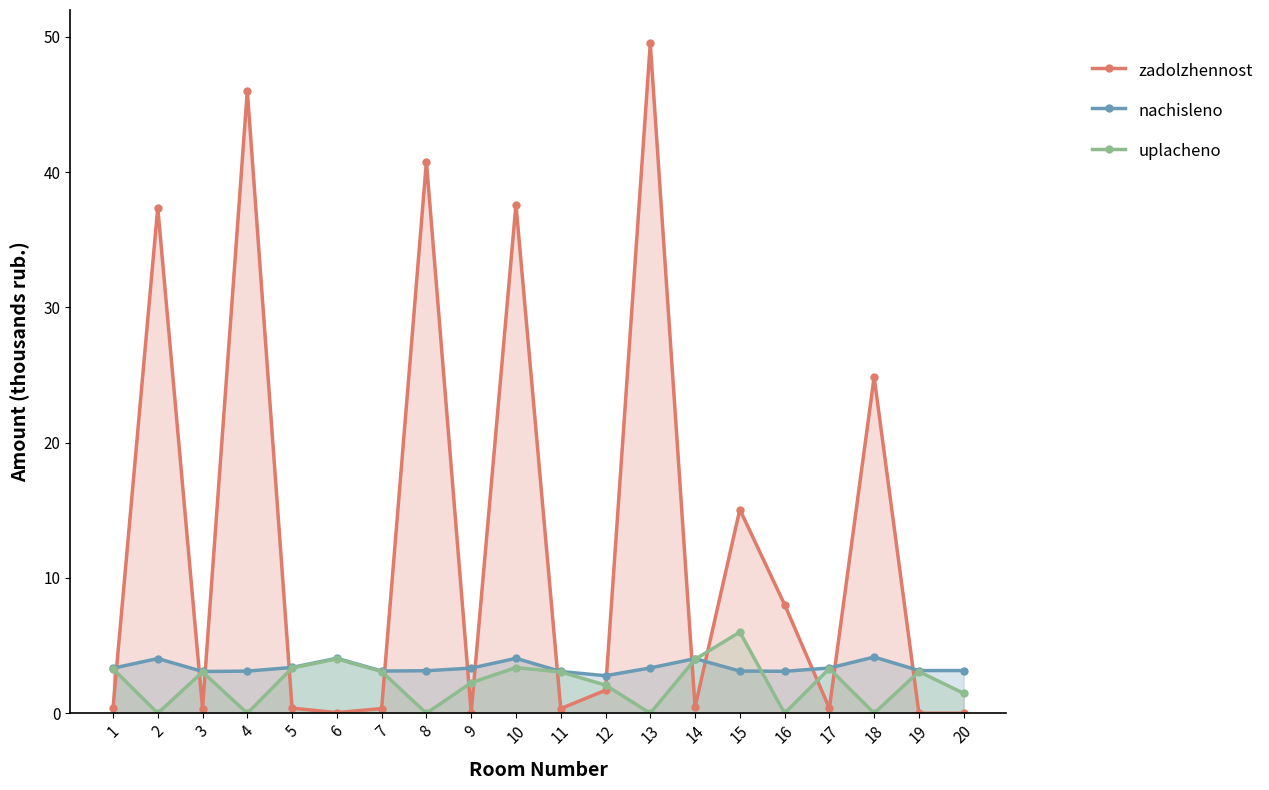

What is the highest value of the nachisleno series?

4.2